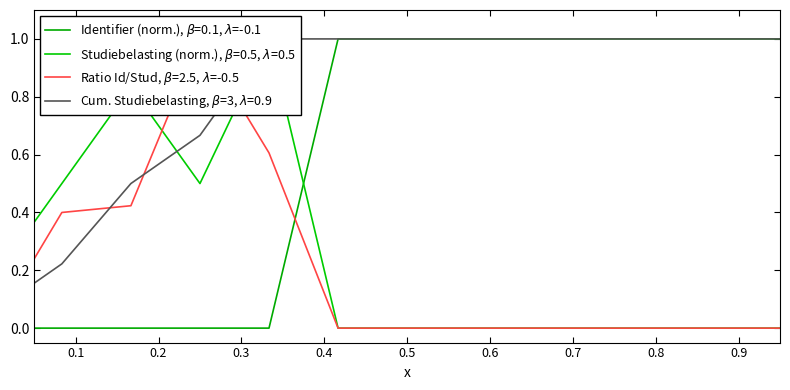

The value at 0.5 is 1.5. True or false?

False